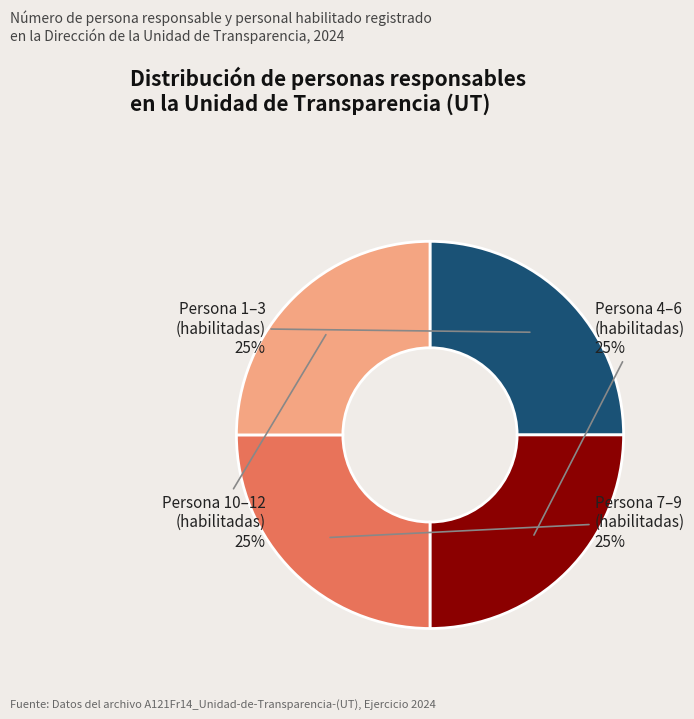

Is there a majority slice in this chart?

No